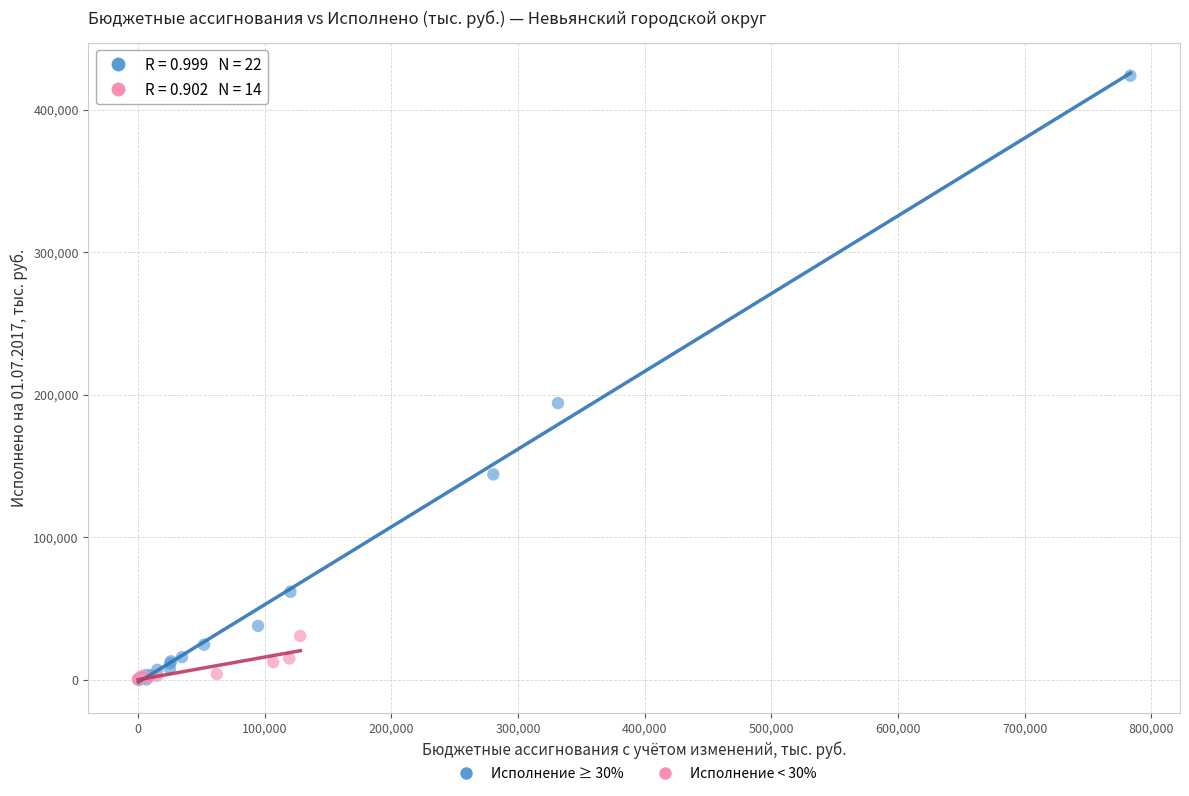

Which series has the widest spread of Y values?

Исполнение ≥ 30%